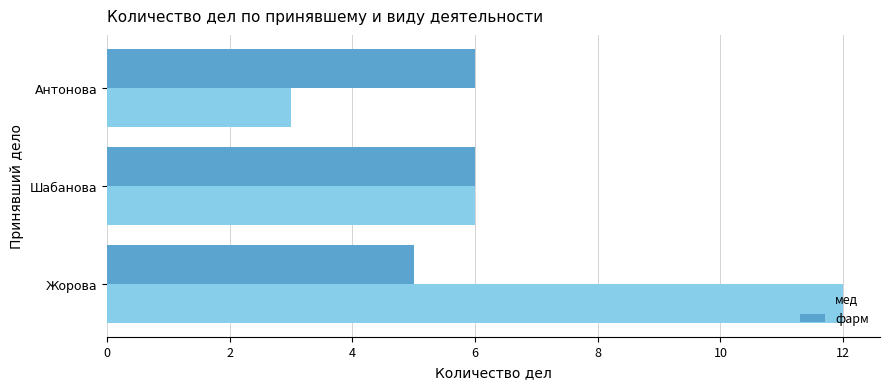

Which label corresponds to the smallest value in the chart?

Антонова